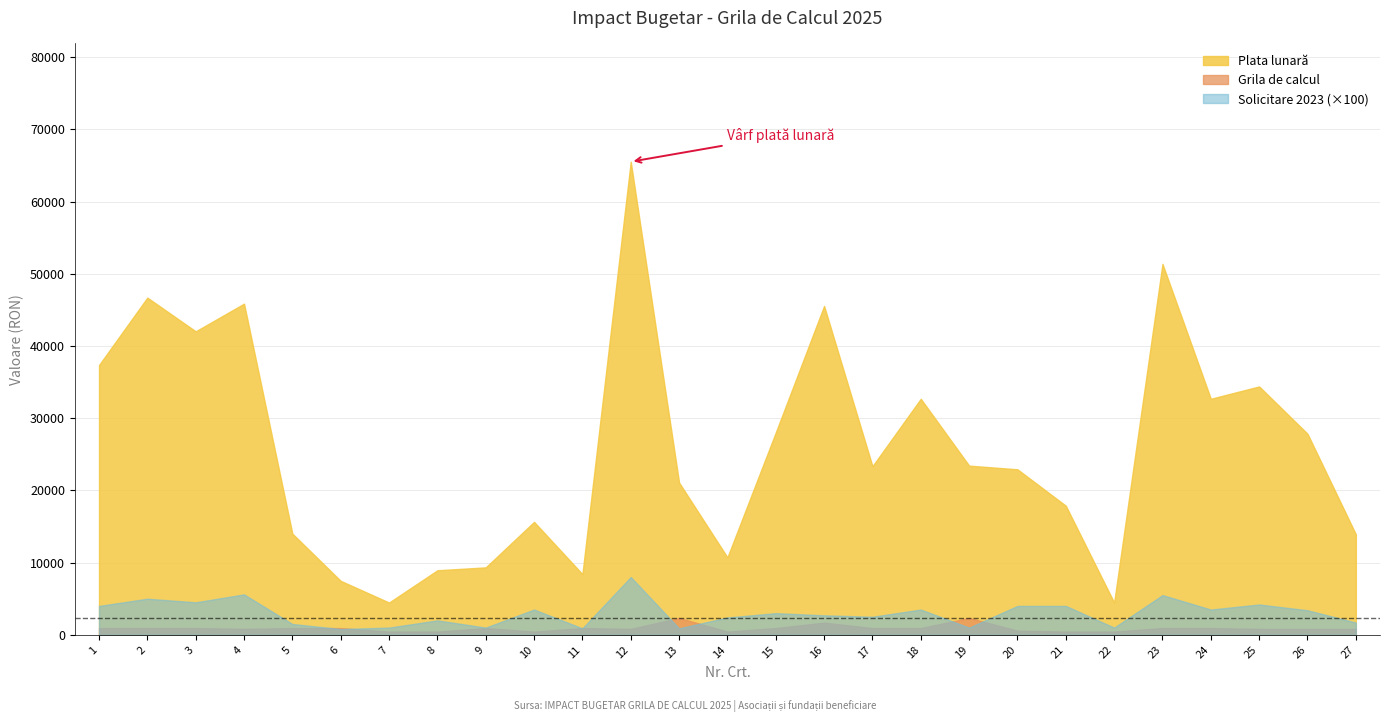

The value of Grila de calcul at 5 is 1563. True or false?

False